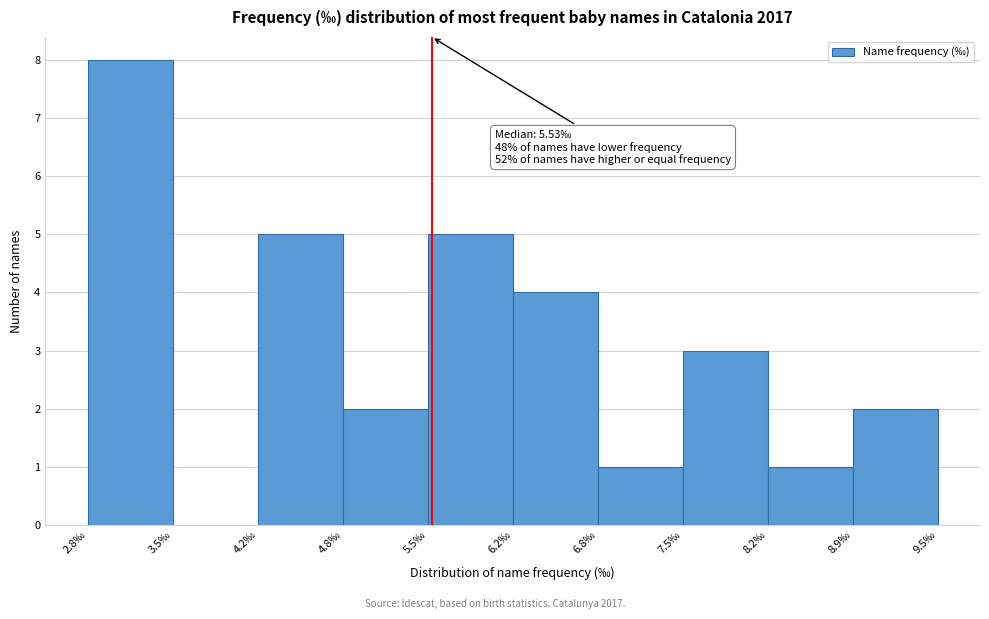

Which range on the x-axis has the tallest bar?

2.8 to 3.5